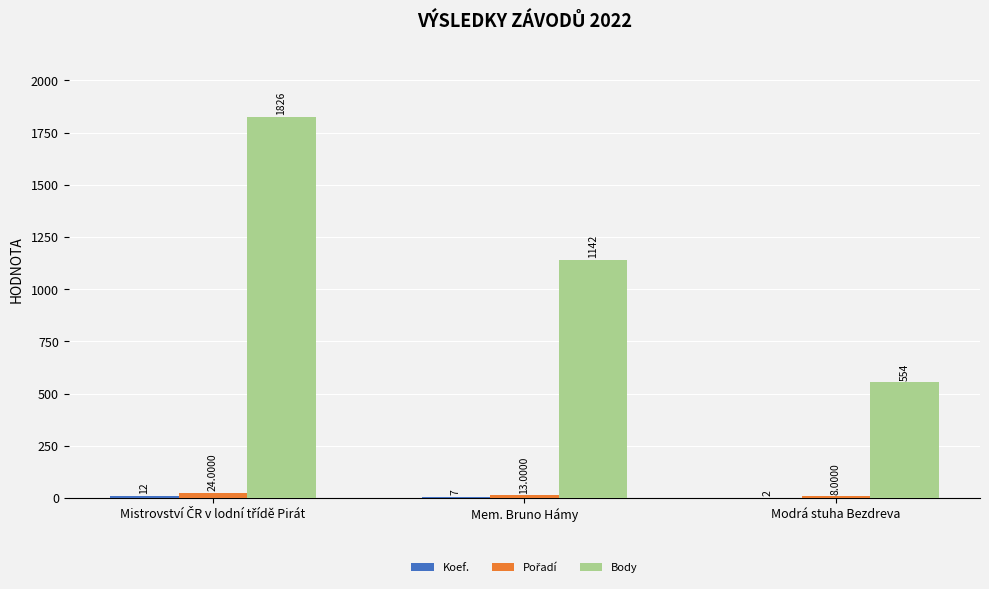

Which series has the widest spread of values?

Body